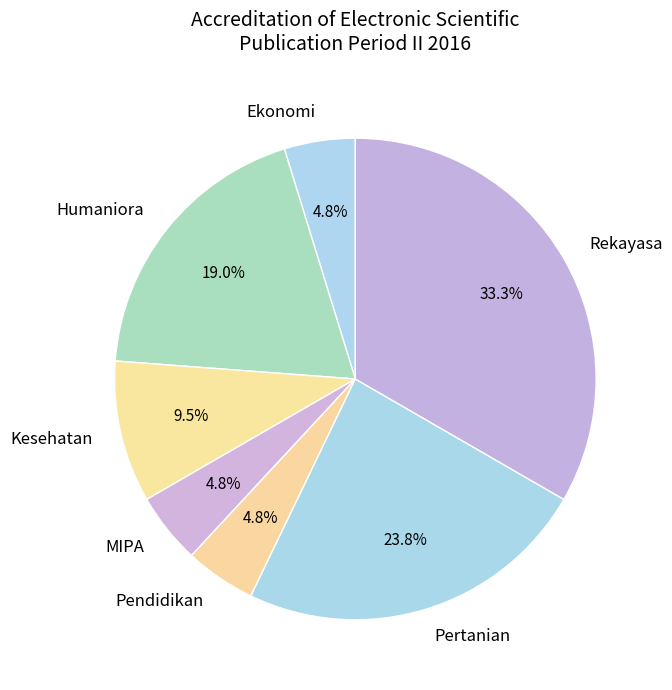

Between Humaniora and Ekonomi, which is larger?

Humaniora